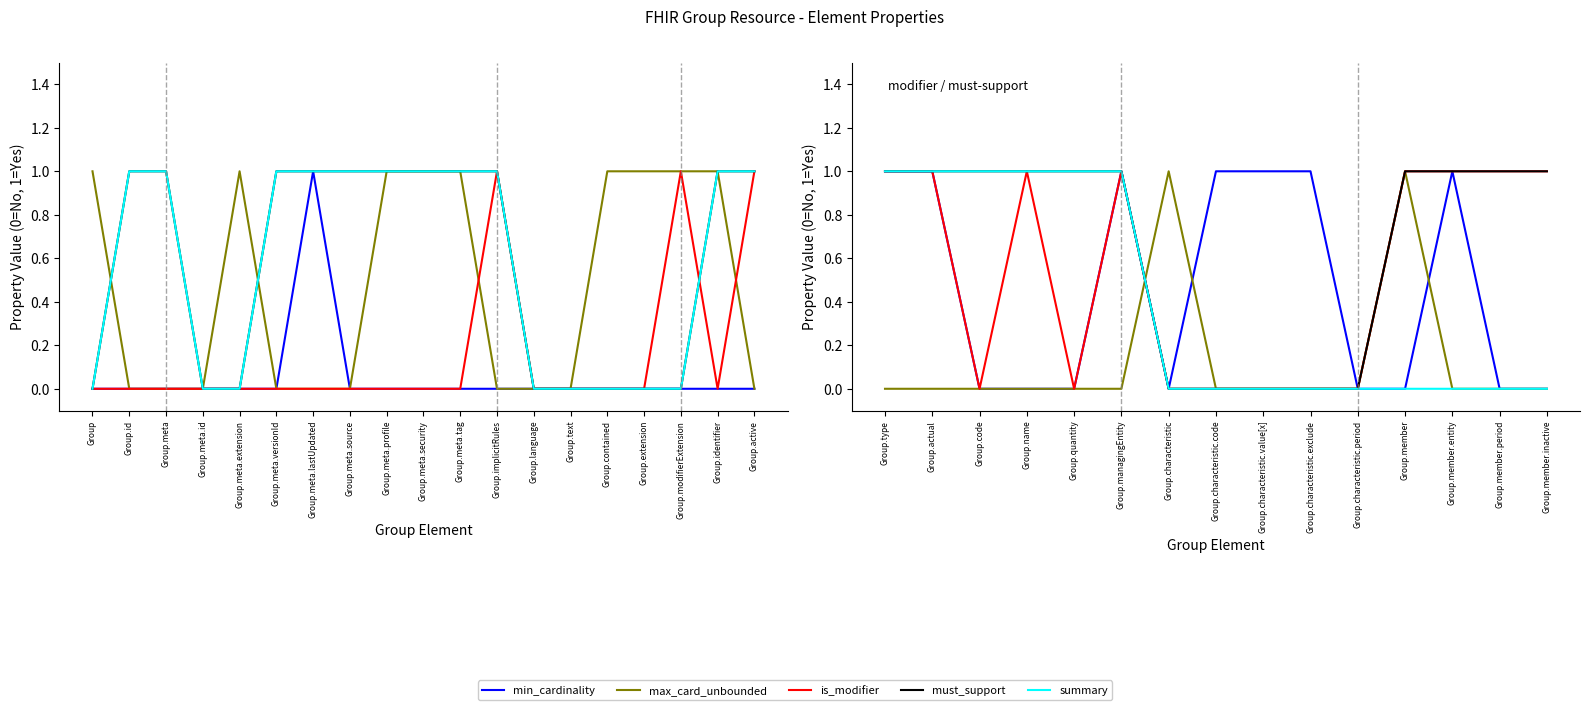

How many interior local peaks does the max_card_unbounded series have?

2